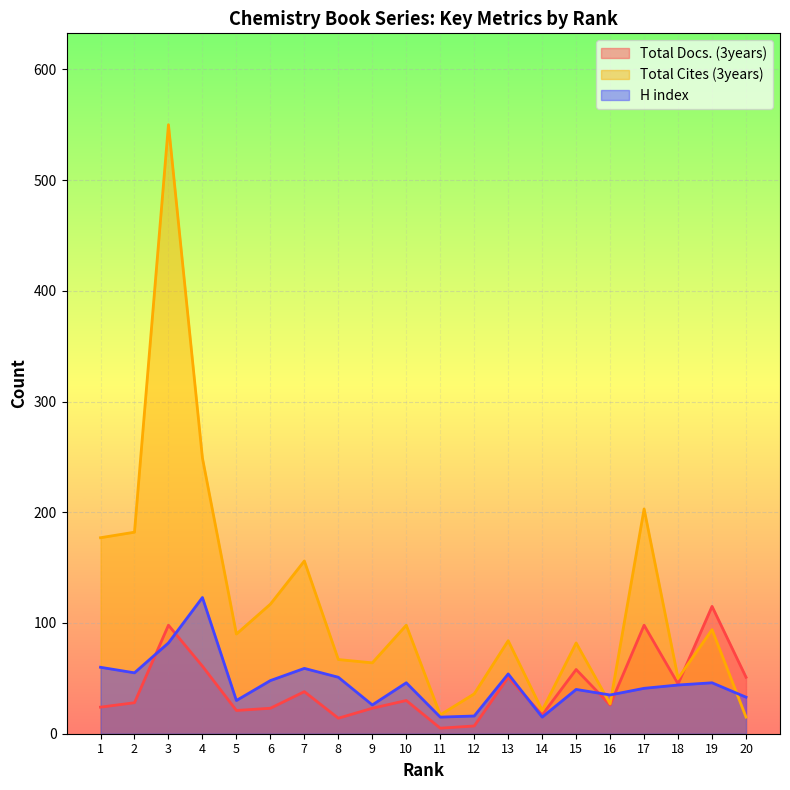

The H index series shows 50 at 3. True or false?

False